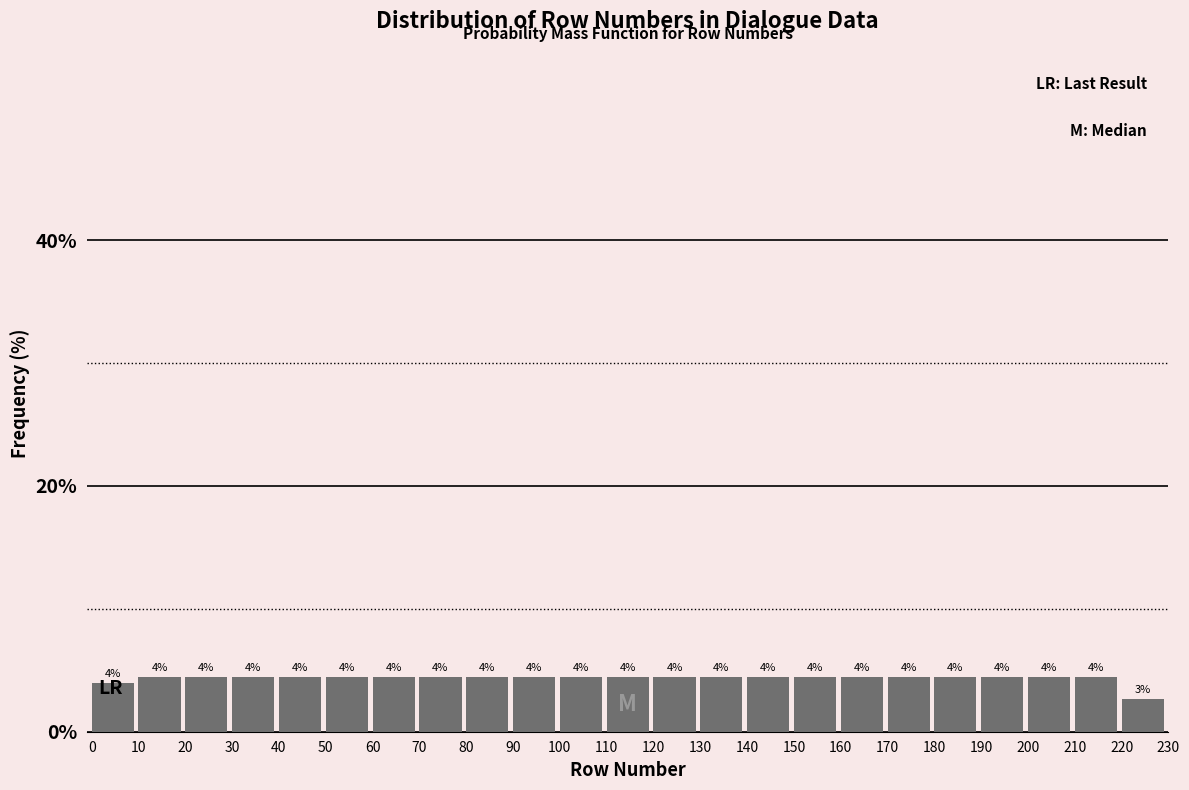

What is the value of the 1st bar from the left?

4.0